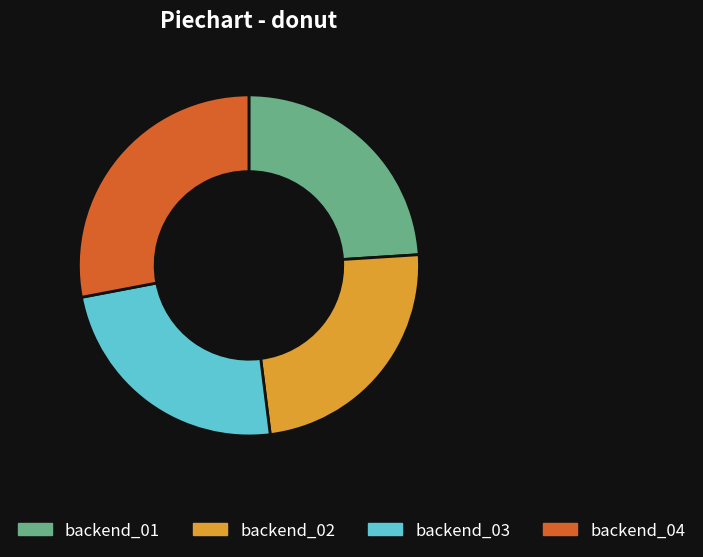

Which category has the biggest portion of the pie?

backend_04